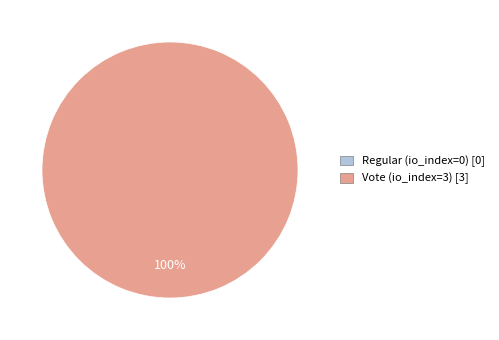

Does any single category account for the majority?

Yes